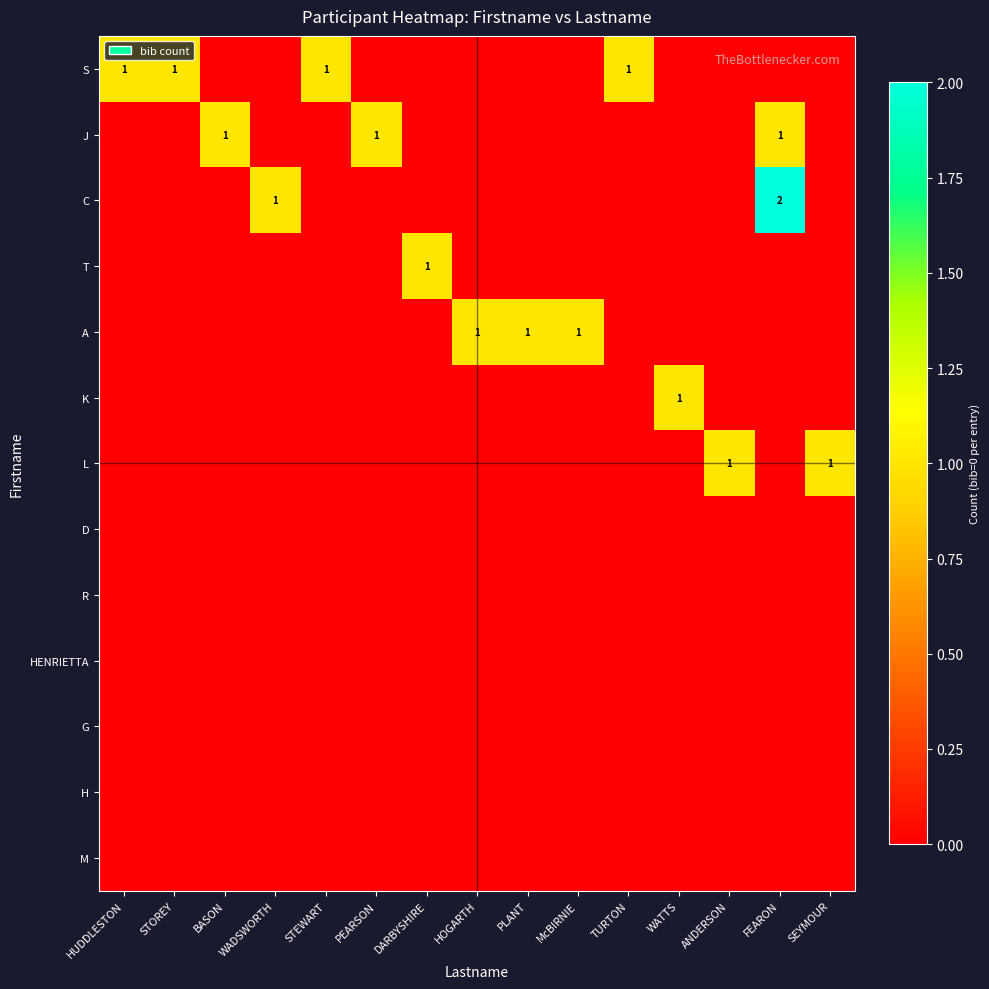

How many series are shown in this chart?

13